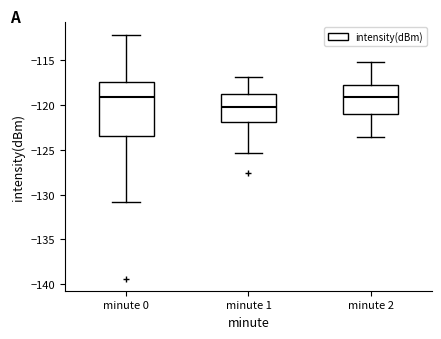

Where does the lower whisker of the box for minute 0 end on the y-axis? The values are not printed on the chart, so give them approximately, as read against the axis.

-131.0